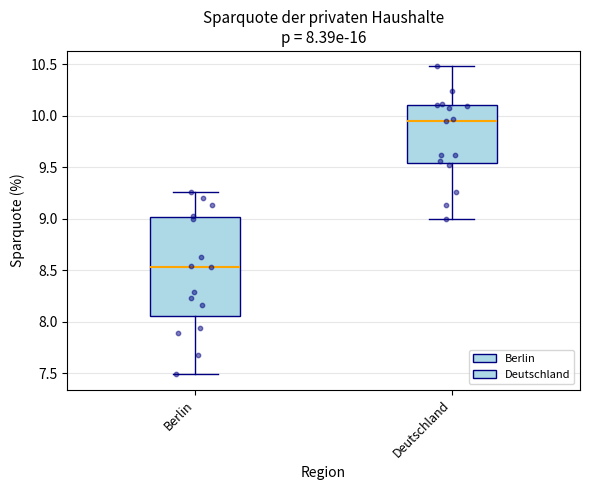

Comparing the boxes themselves (not the whiskers), which one is the tallest?

Berlin